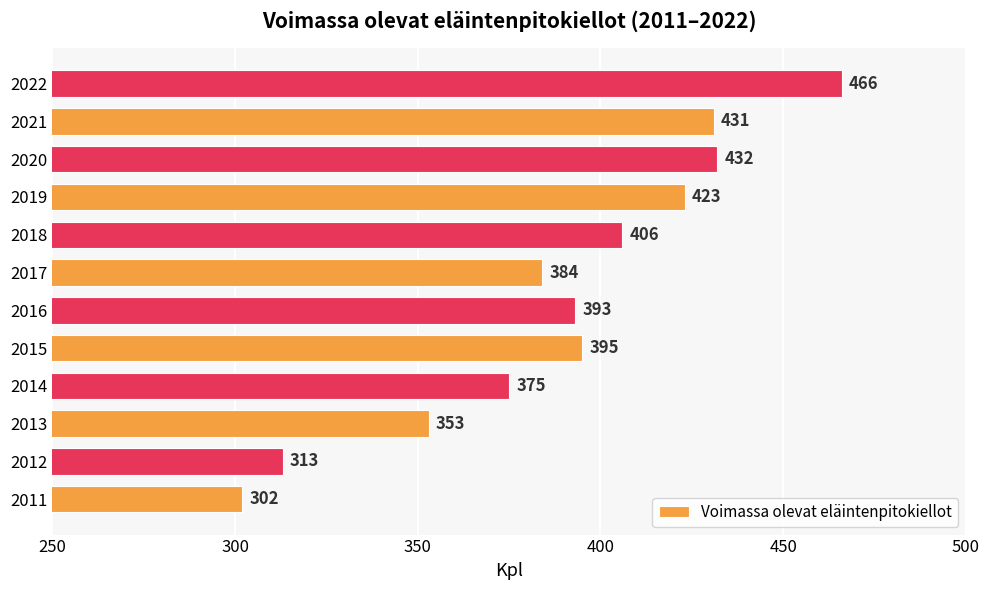

Approximately how many times larger is the value at 2019 compared to 2020?

1.0